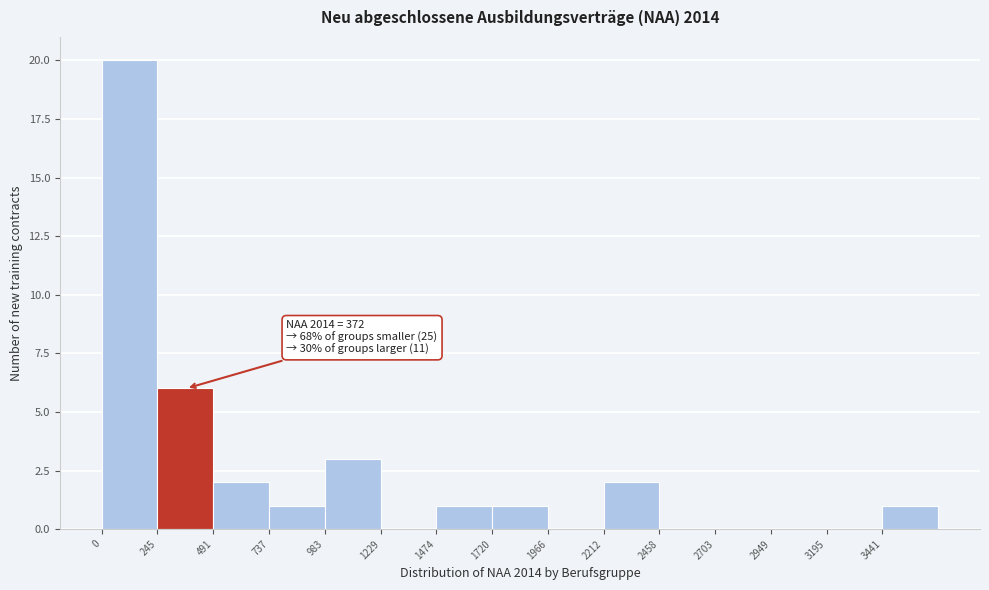

Over which range of the x-axis is the bar tallest?

0 to 250